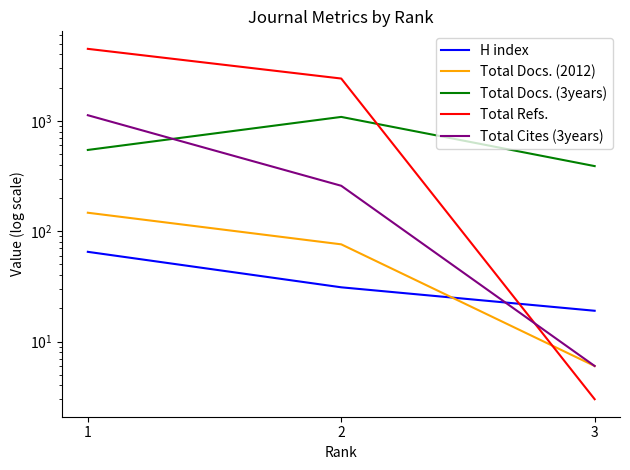

Rank the series at 2 from highest to lowest value.

Total Refs., Total Docs. (3years), Total Cites (3years), Total Docs. (2012), H index